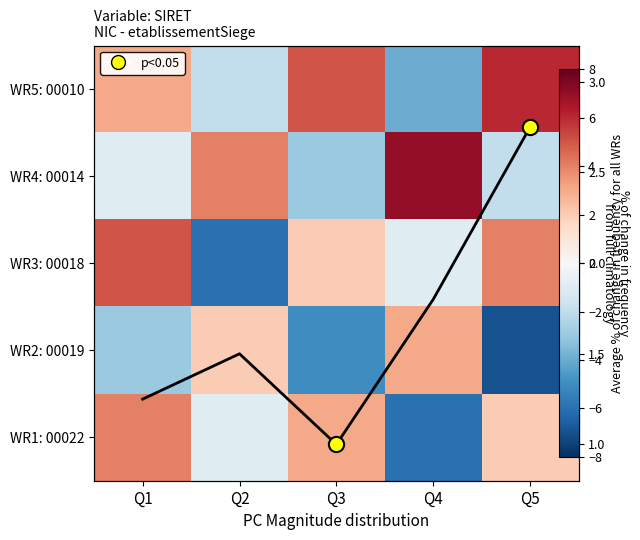

What is the greatest value displayed?

7